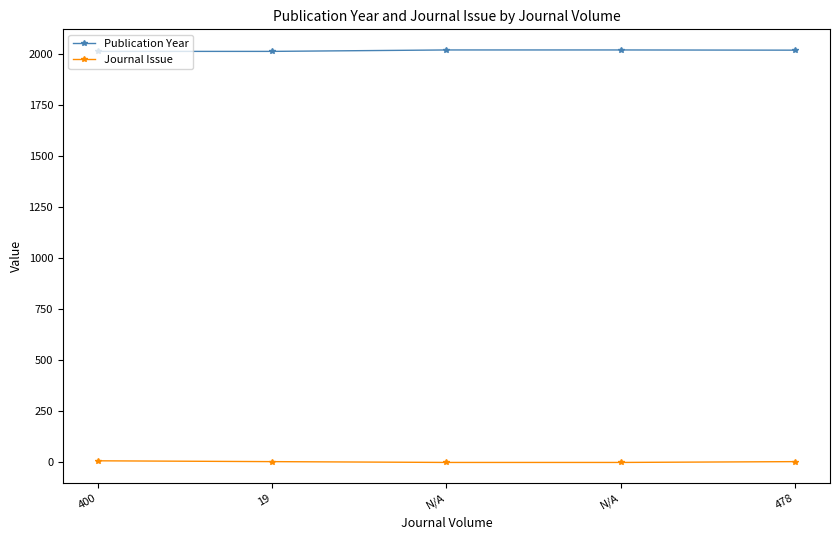

What is the difference between the Journal Issue values at N/A and 478?

4